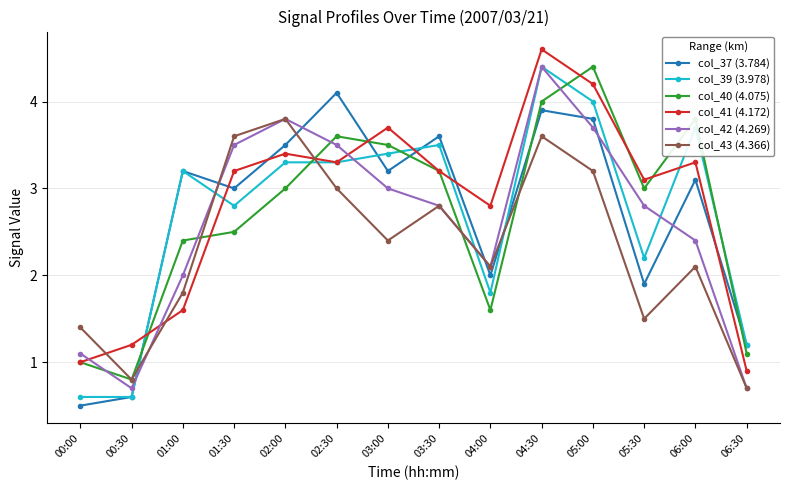

Reading left to right, list all the values displayed in this chart.

col_37 (3.784): 0.5	0.6	3.2	3.0	3.5	4.1	3.2	3.6	2.0	3.9	3.8	1.9	3.1	1.2
col_39 (3.978): 0.6	0.6	3.2	2.8	3.3	3.3	3.4	3.5	1.8	4.4	4.0	2.2	3.7	1.2
col_40 (4.075): 1.0	0.8	2.4	2.5	3.0	3.6	3.5	3.2	1.6	4.0	4.4	3.0	3.8	1.1
col_41 (4.172): 1.0	1.2	1.6	3.2	3.4	3.3	3.7	3.2	2.8	4.6	4.2	3.1	3.3	0.9
col_42 (4.269): 1.1	0.7	2.0	3.5	3.8	3.5	3.0	2.8	2.1	4.4	3.7	2.8	2.4	0.7
col_43 (4.366): 1.4	0.8	1.8	3.6	3.8	3.0	2.4	2.8	2.1	3.6	3.2	1.5	2.1	0.7